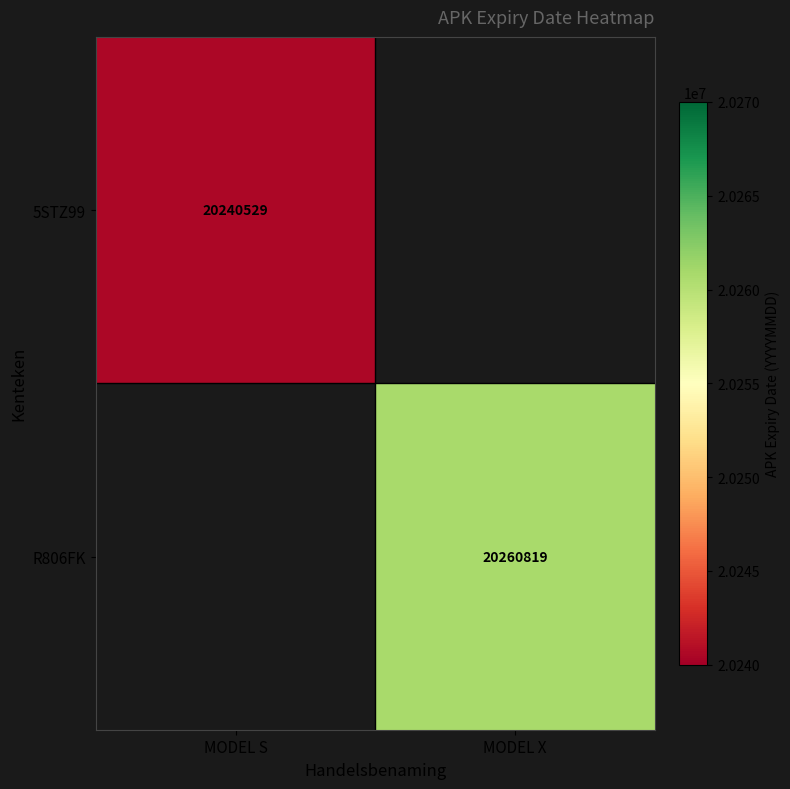

Is the value of R806FK at MODEL X greater than the value of 5STZ99 at MODEL S?

Yes